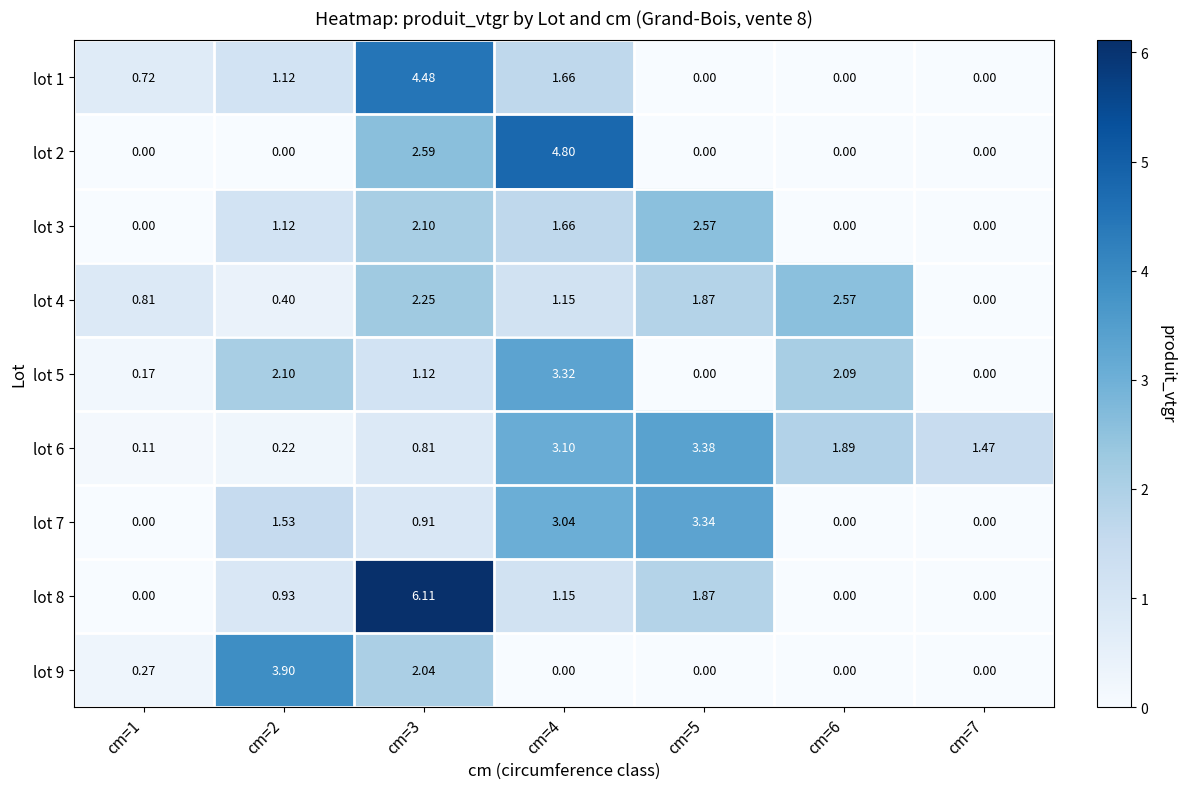

Is the value of lot 2 at cm=4 greater than the value of lot 7 at cm=2?

Yes